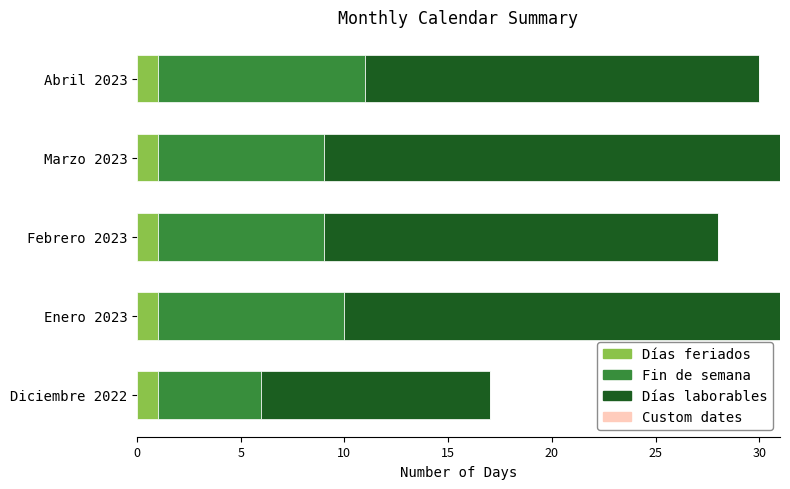

What is the total value across all series at Marzo 2023?

31